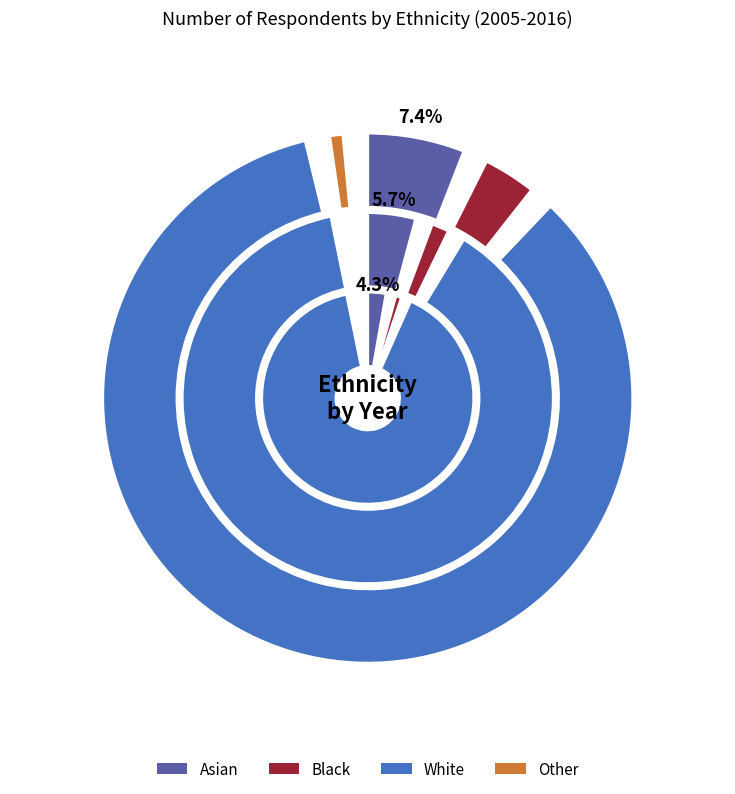

How many slices are in this pie chart?

4